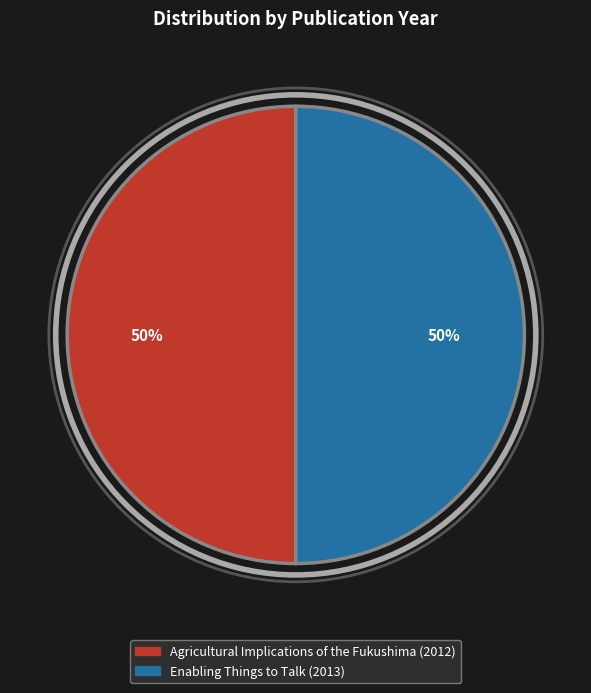

Is the sum of Agricultural Implications of the Fukushima (2012) and Enabling Things to Talk (2013) greater than half?

Yes